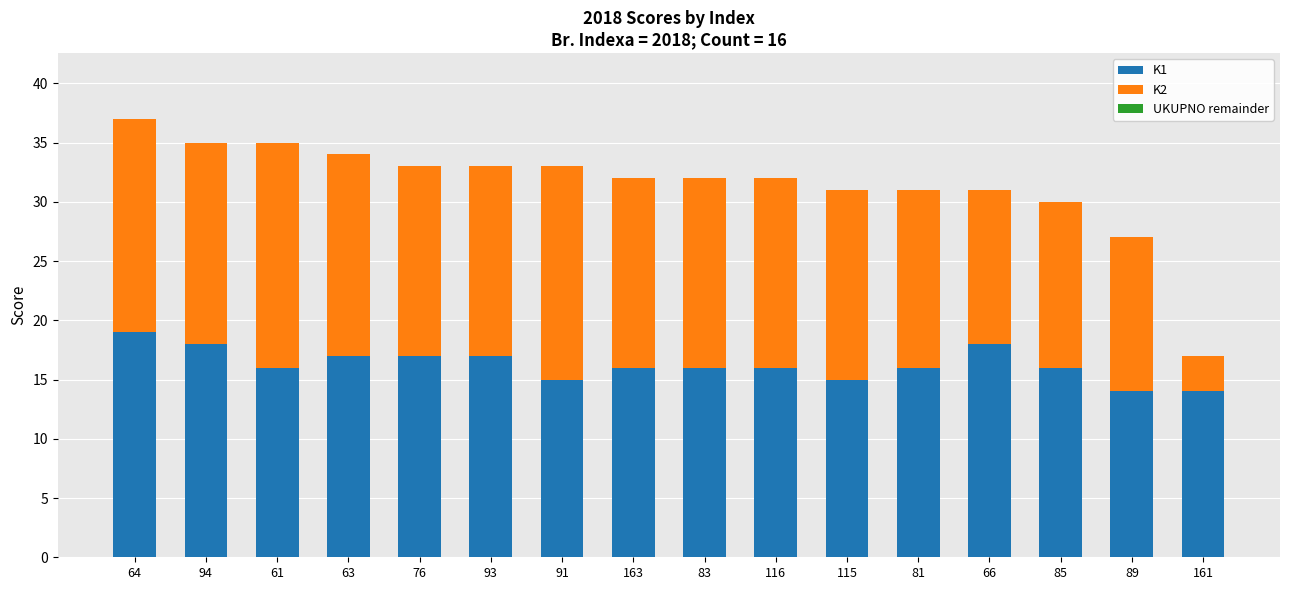

What is the total value across all series at 161?

17